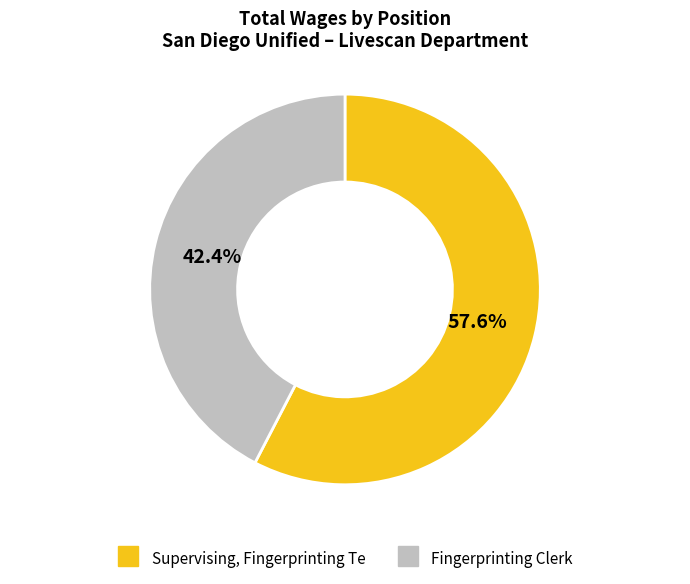

What portion of the pie excludes Fingerprinting Clerk?

57.6%